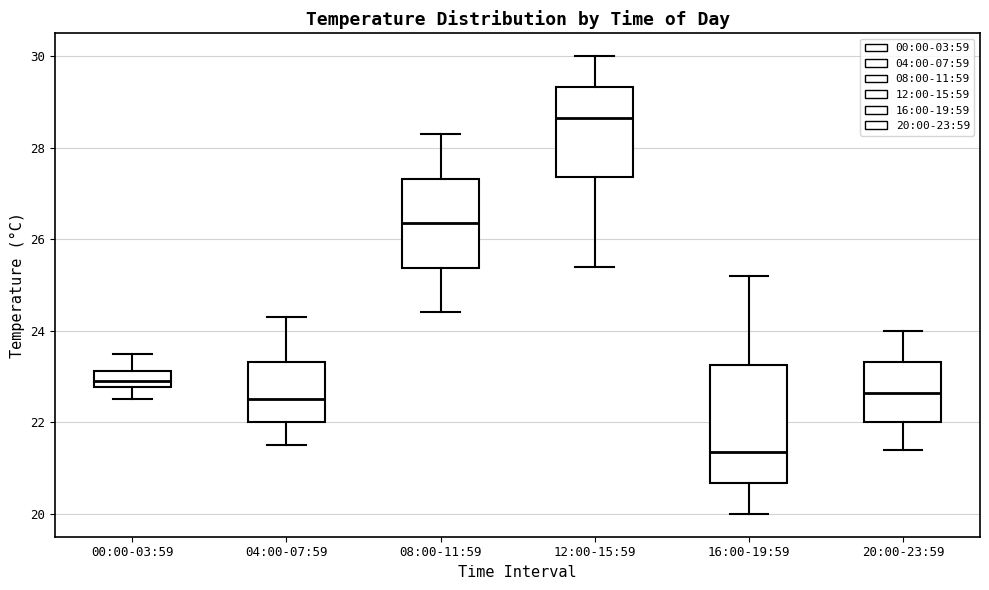

Where does the median line of the box for 00:00-03:59 sit on the y-axis? The values are not printed on the chart, so give them approximately, as read against the axis.

23.0